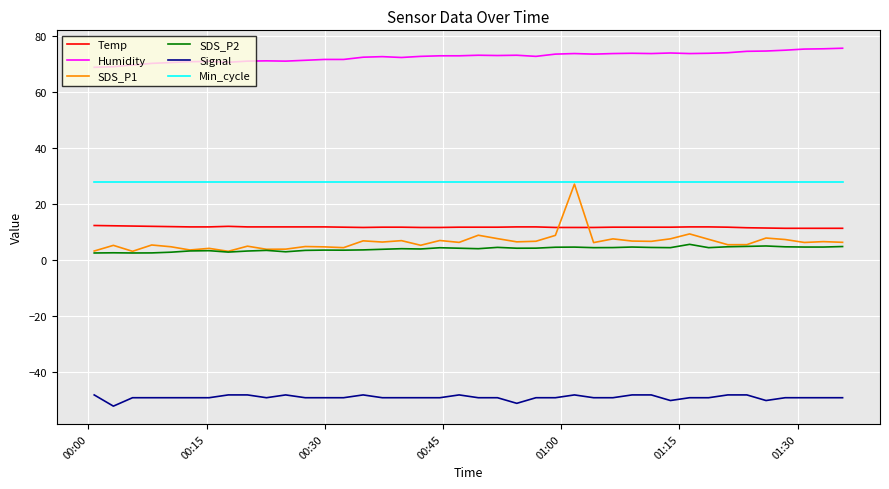

What is the maximum value shown in the chart?

75.6